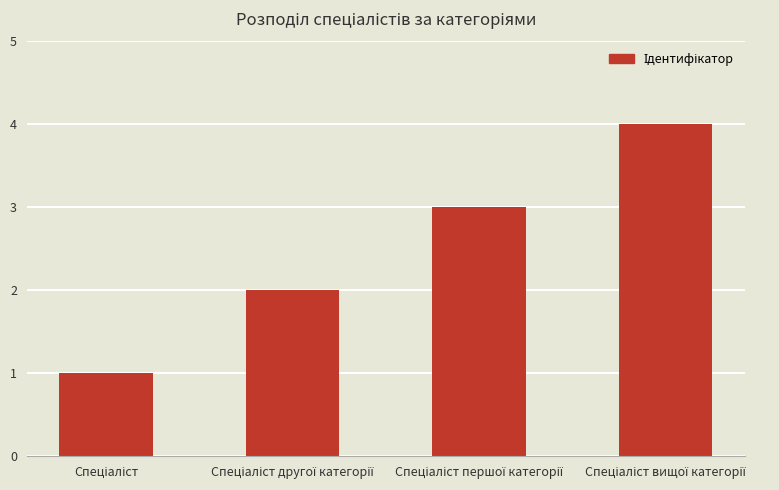

What is the difference between the maximum and minimum values?

3